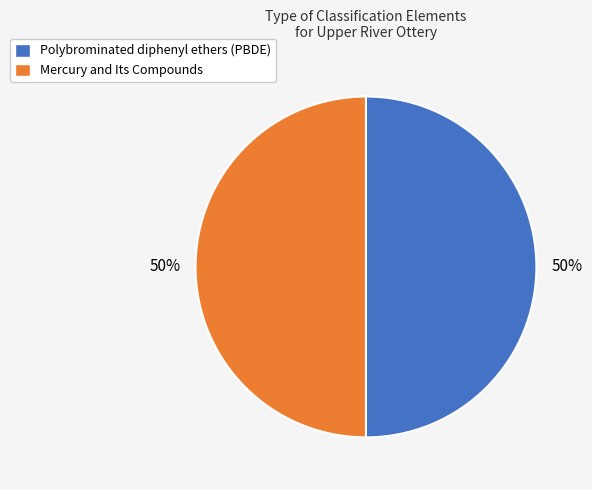

Approximately how many times larger is the value at Polybrominated diphenyl ethers (PBDE) compared to Mercury and Its Compounds?

1.0